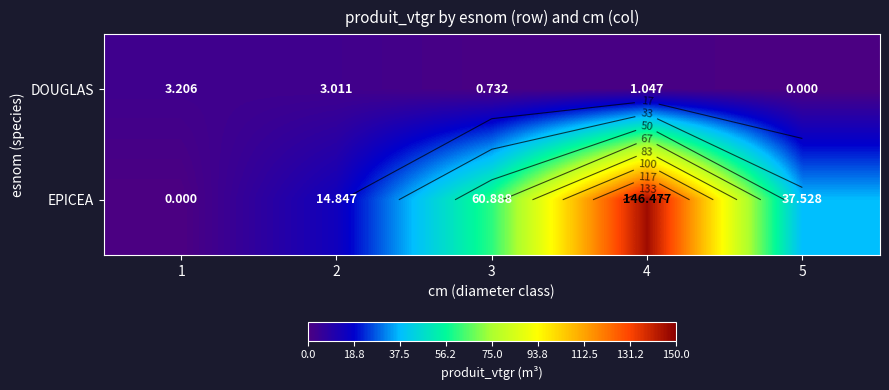

How many data points in DOUGLAS are less than 1?

2